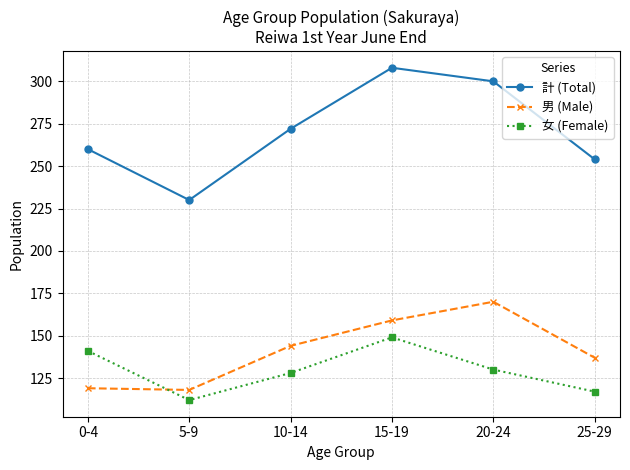

What is the spread (max minus min) of values at 20-24?

170